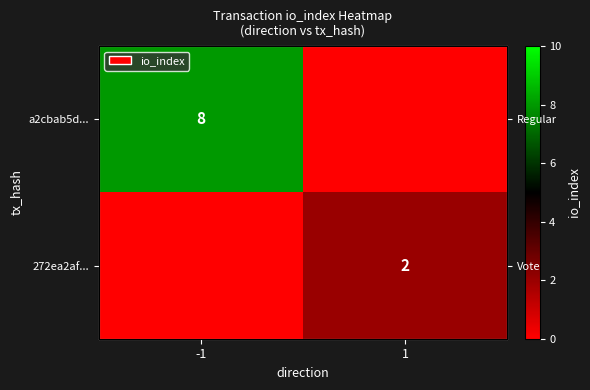

What is the spread (max minus min) of values at 1?

2